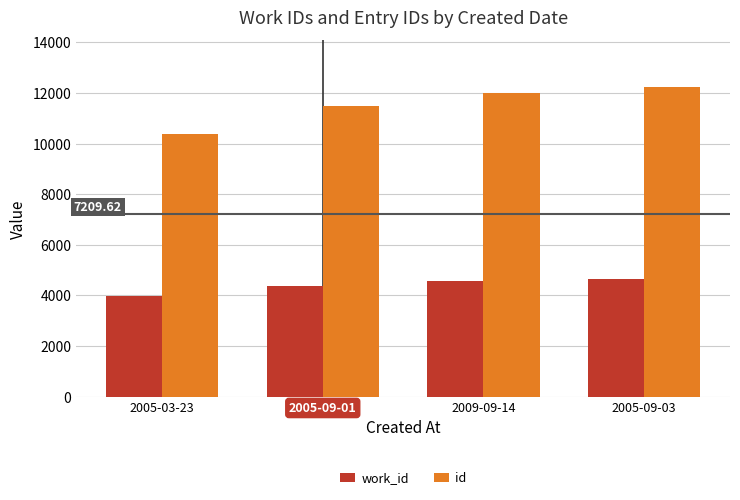

What is the sum of the work_id values at 2005-09-01 and 2005-03-23?

8369